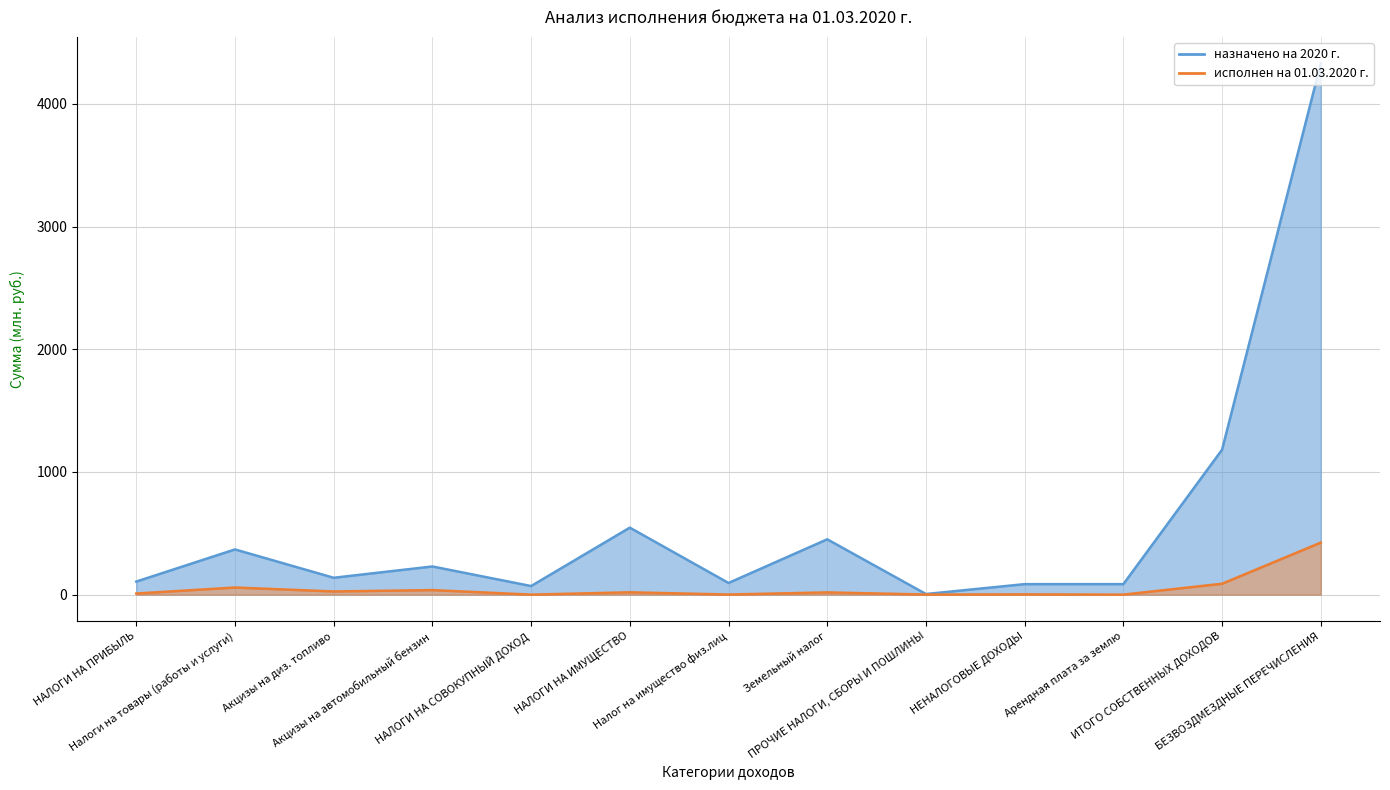

What is the spread (max minus min) of values at БЕЗВОЗДМЕЗДНЫЕ ПЕРЕЧИСЛЕНИЯ?

3905.6